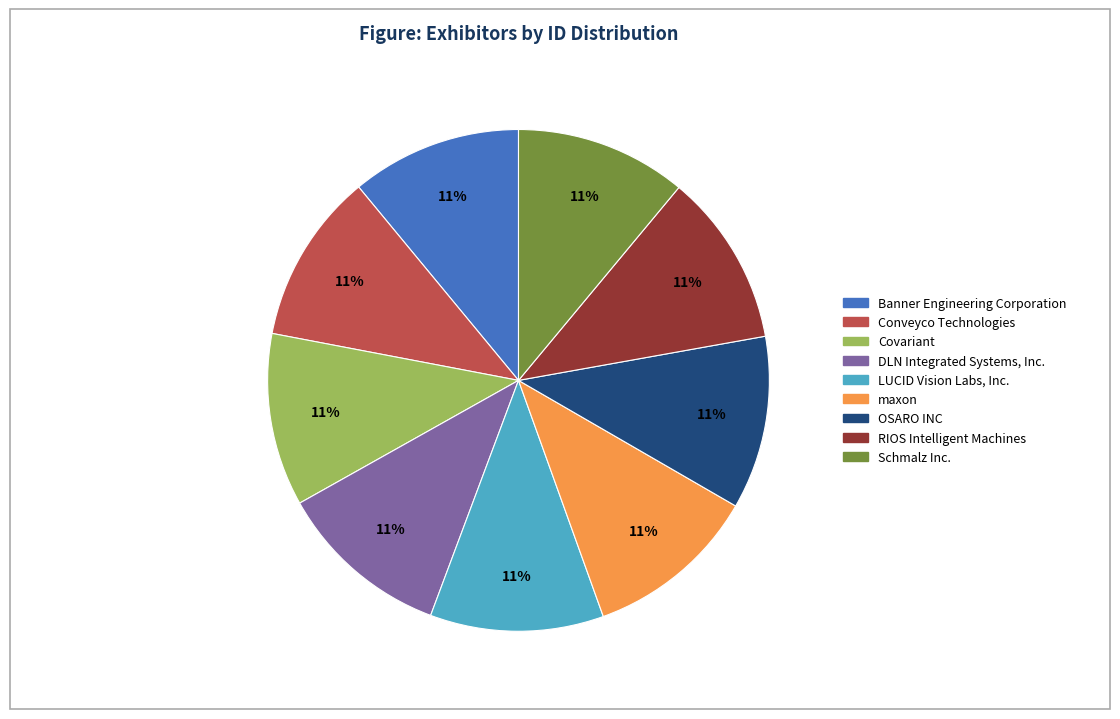

To the nearest percent, what is the average slice percentage?

11%